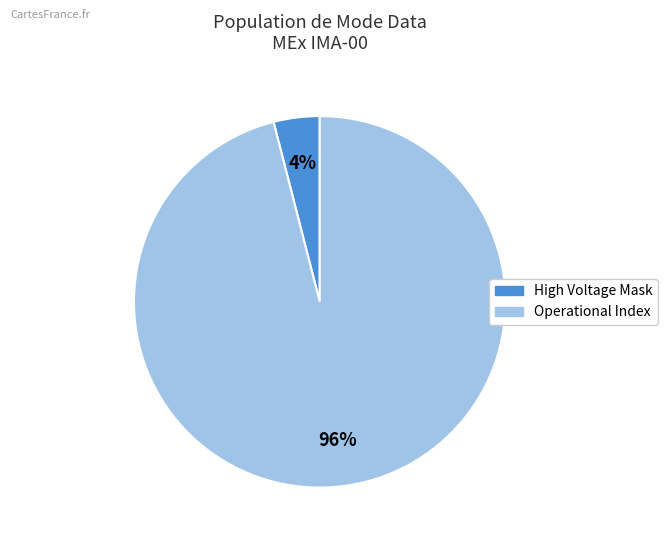

To the nearest percent, what is the average slice percentage?

50%